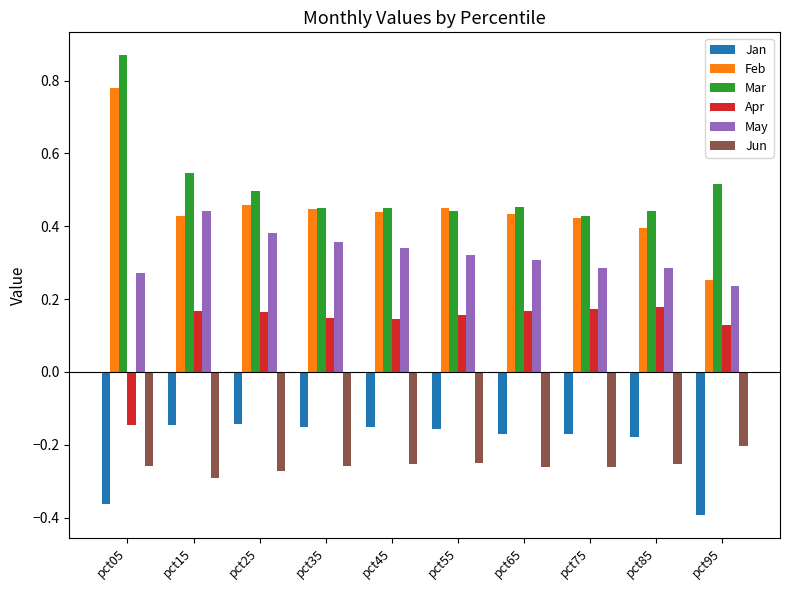

Is the value of Feb at pct65 greater than the value of May at pct25?

Yes